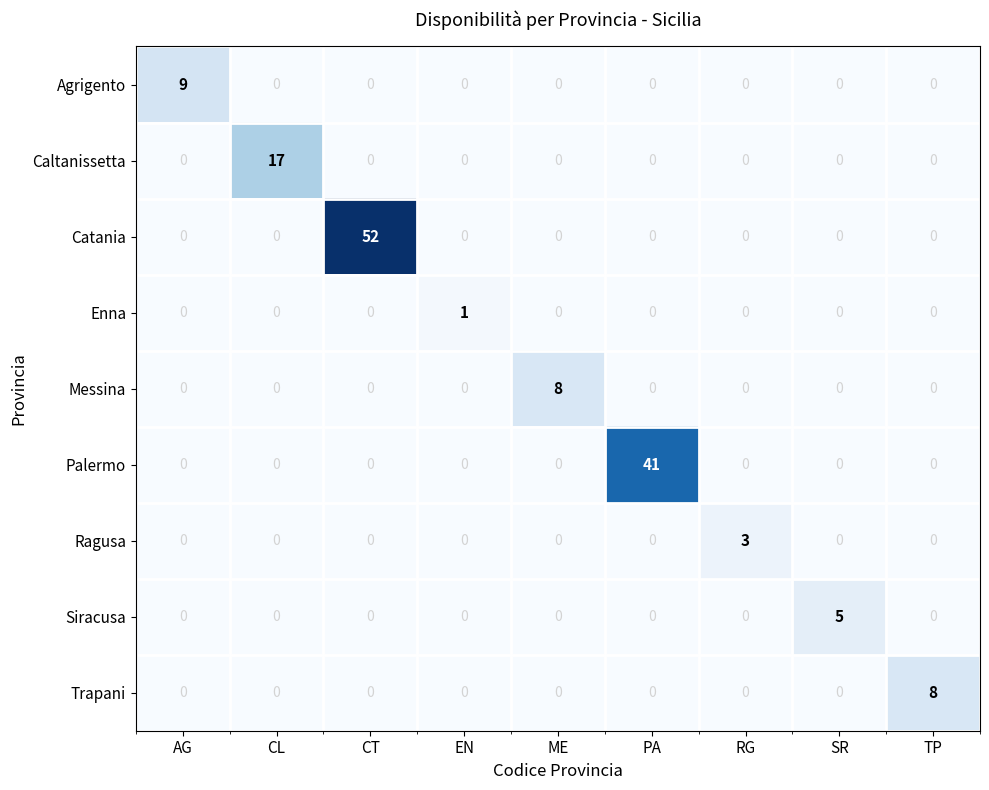

How many series are shown in this chart?

9